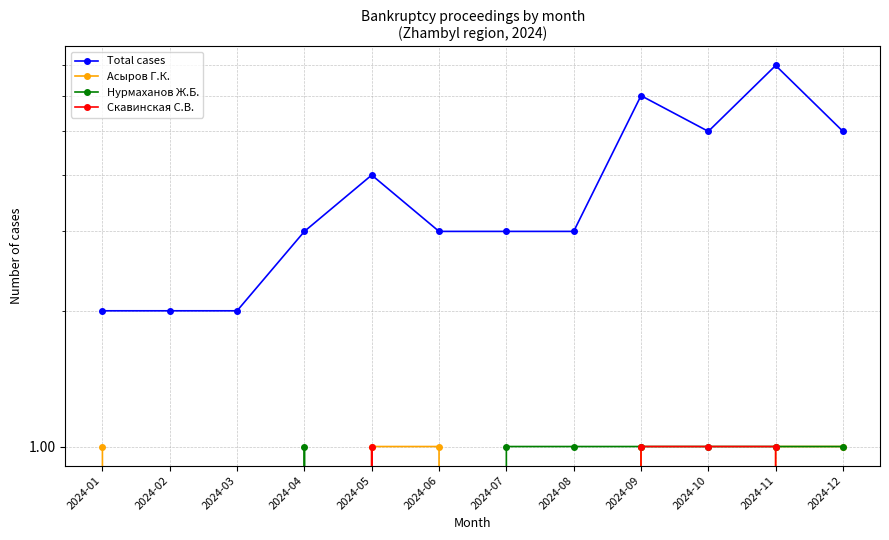

Which series has the widest spread of values?

Total cases